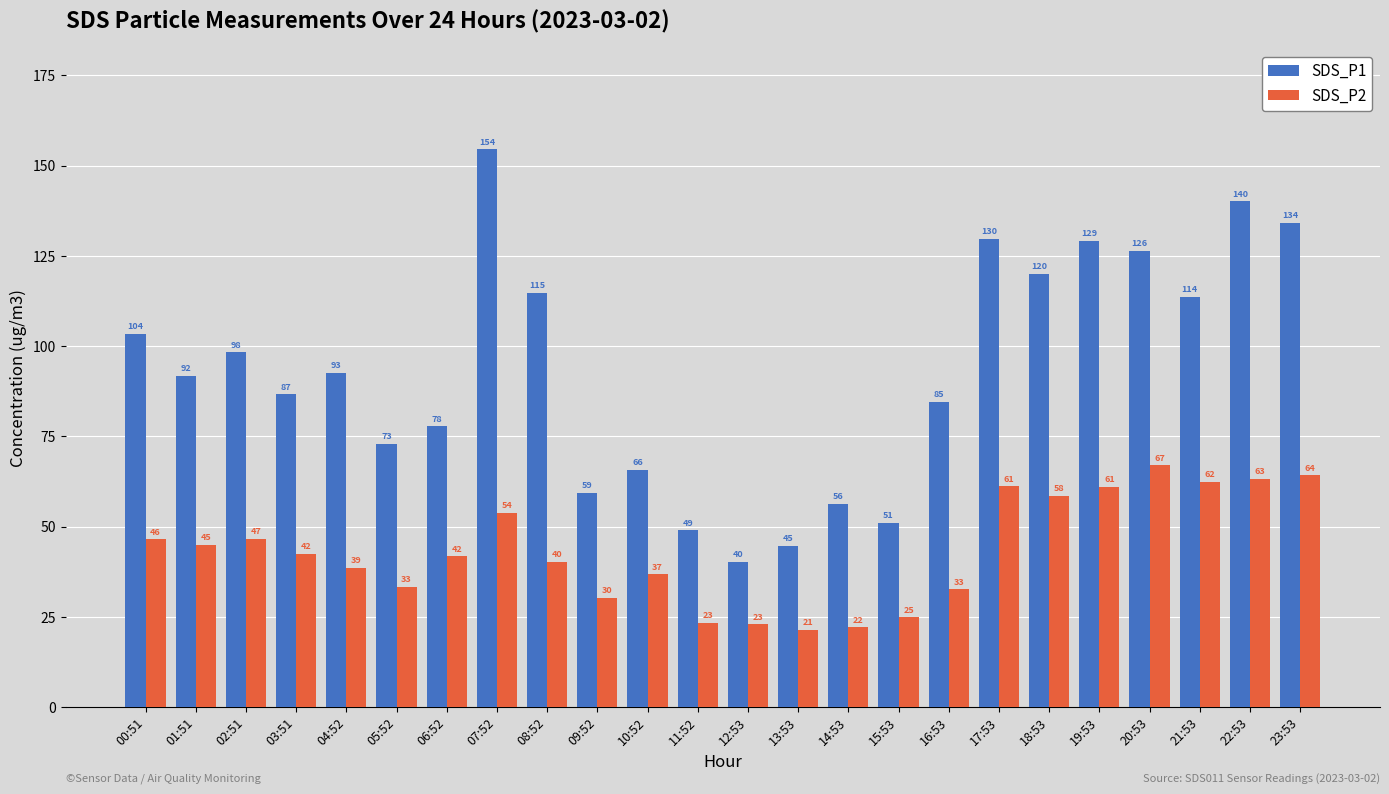

At which label does SDS_P2 reach its minimum?

13:53